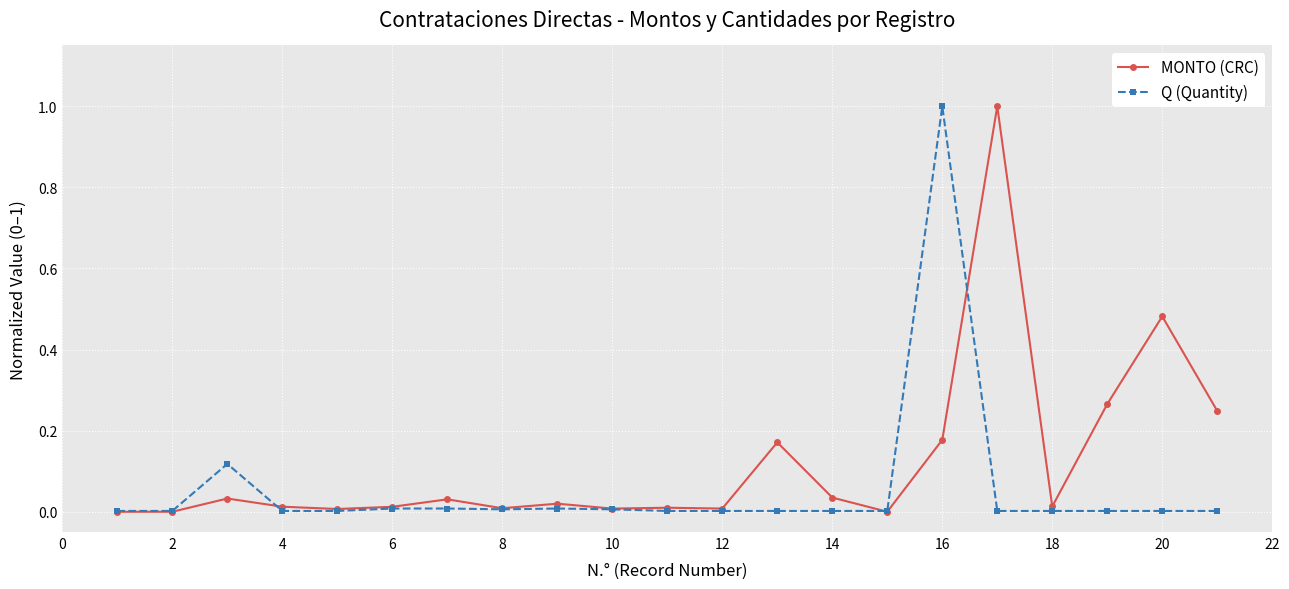

What is the maximum value for Q (Quantity)?

1.0